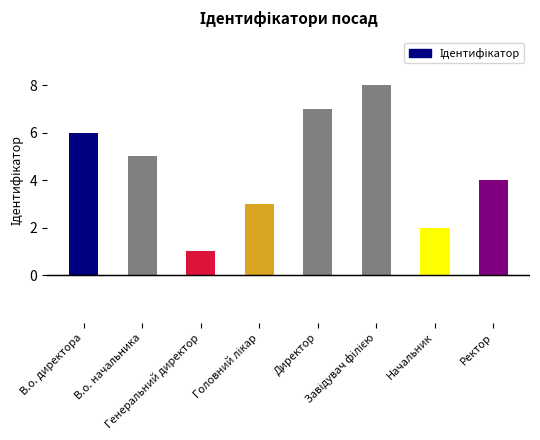

What is the sum of all values?

36